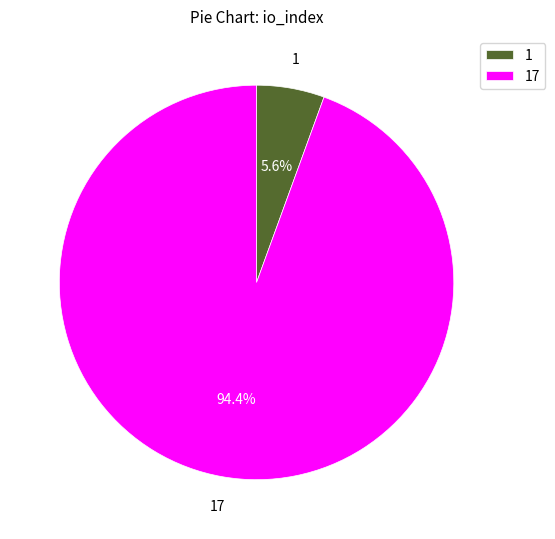

True or false: 1 accounts for 17% of the total.

False